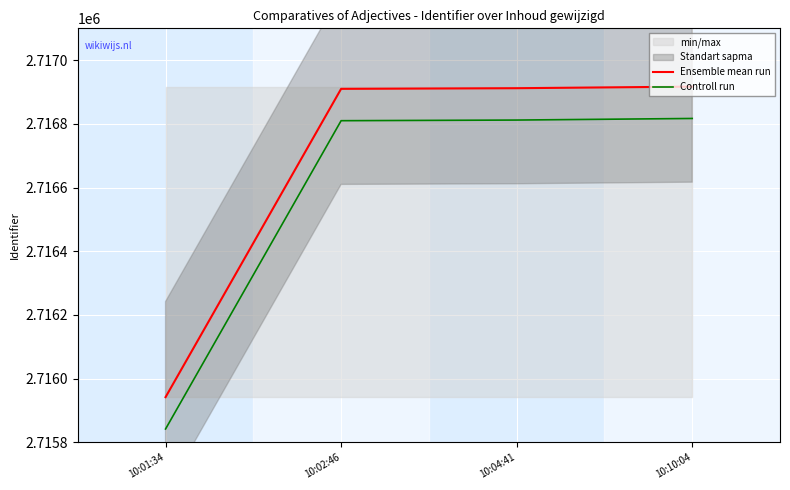

What is the difference between the maximum and minimum values in the Ensemble mean run series?

975